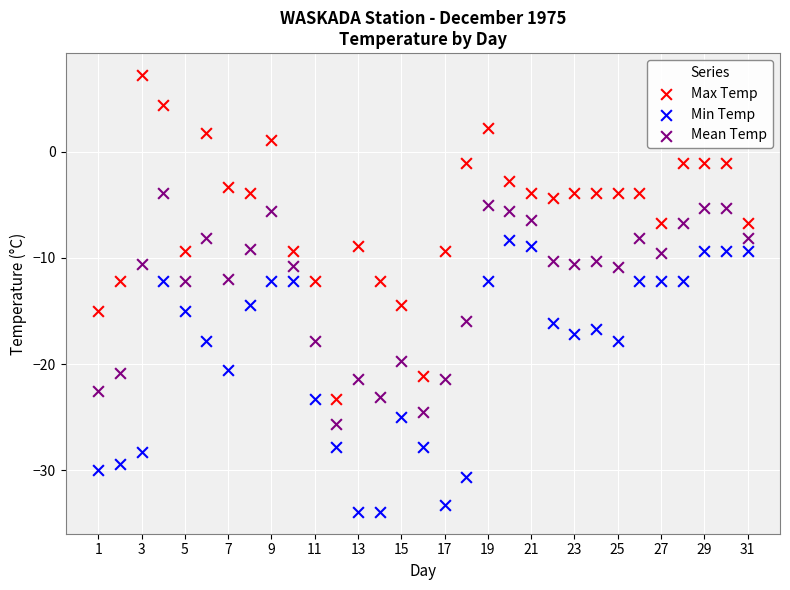

Across all data points, what is the range of Y values (max minus min)?

41.1